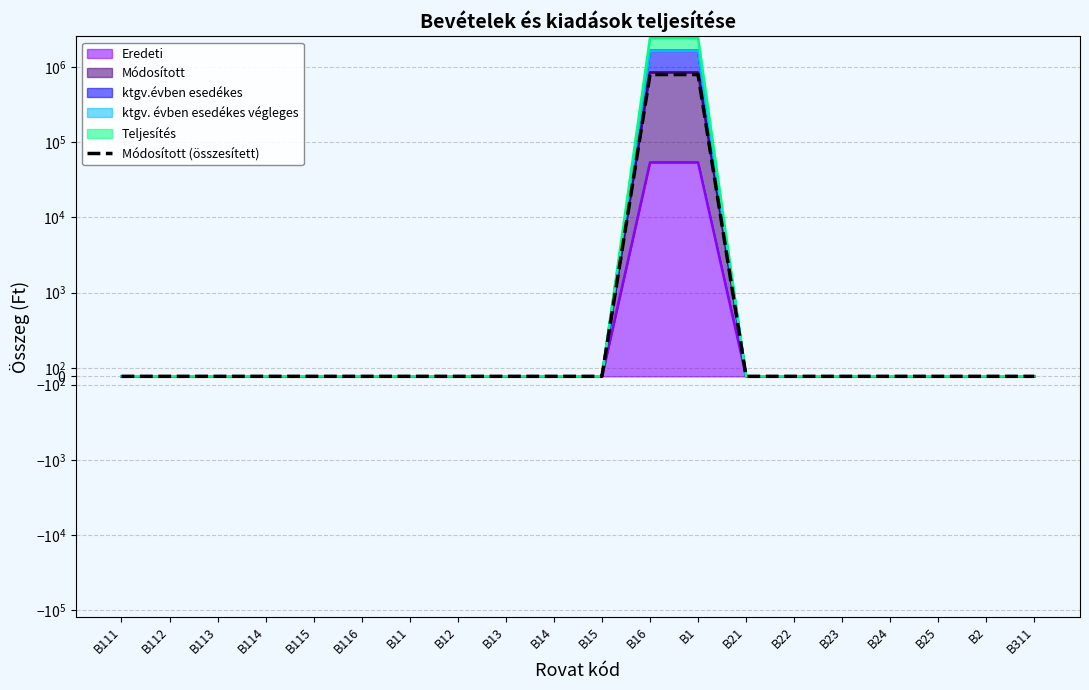

What is the difference between the values at B16 and B23?

792370